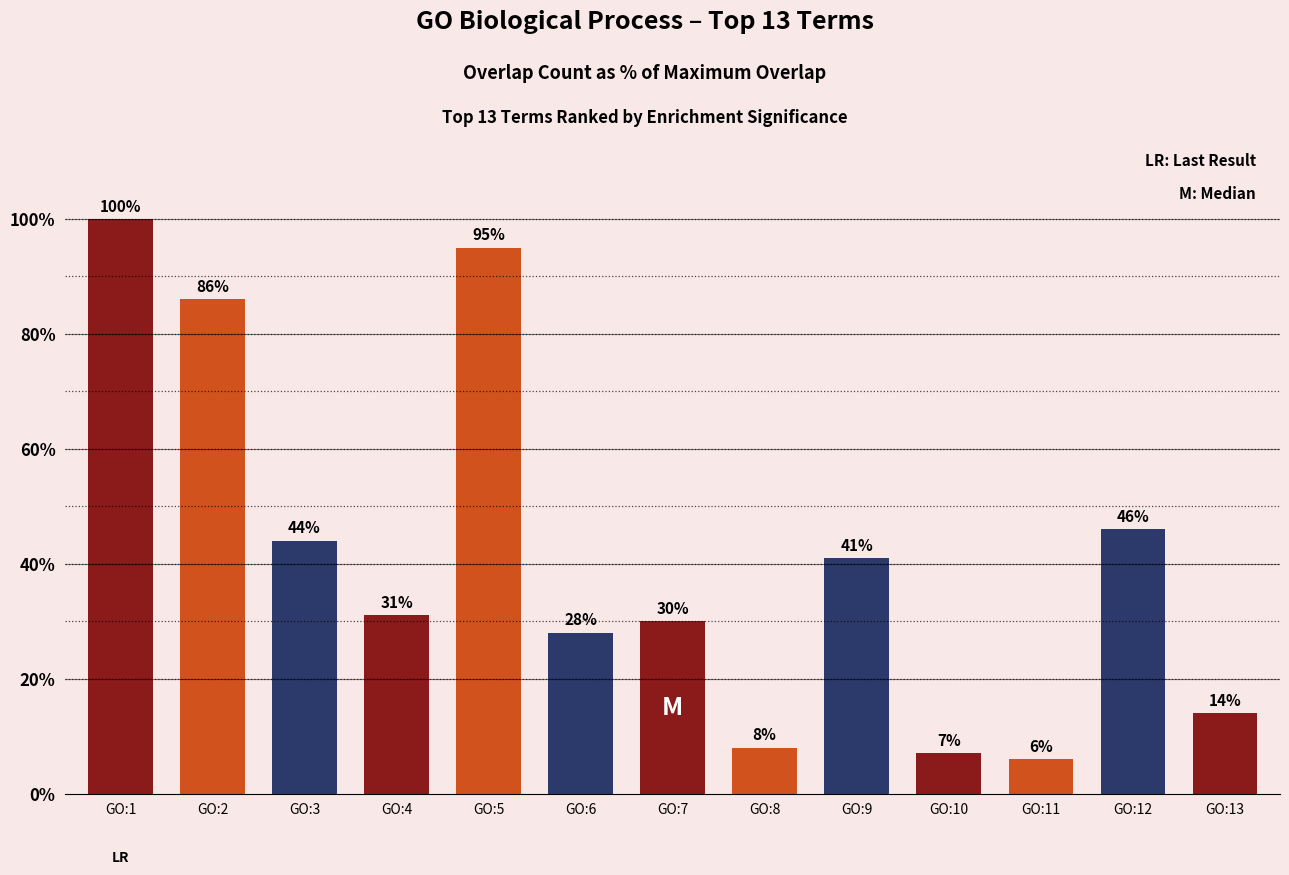

How many values are below 31?

6